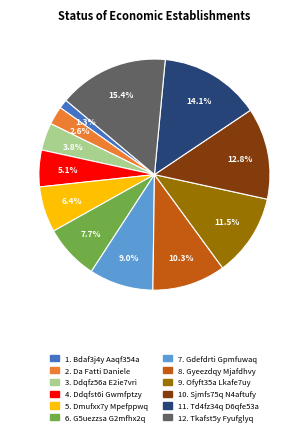

Is there a majority slice in this chart?

No